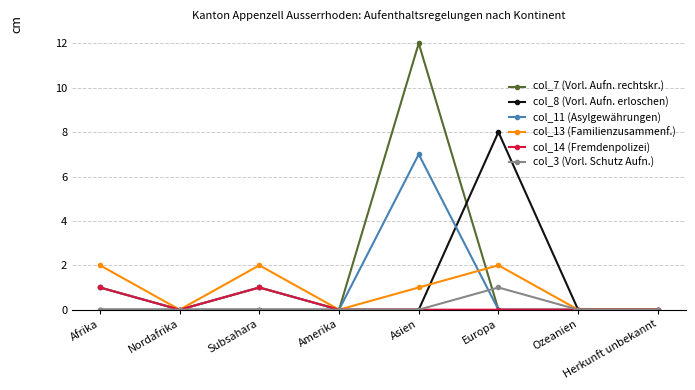

At which category does col_14 (Fremdenpolizei) reach its first local peak?

Subsahara